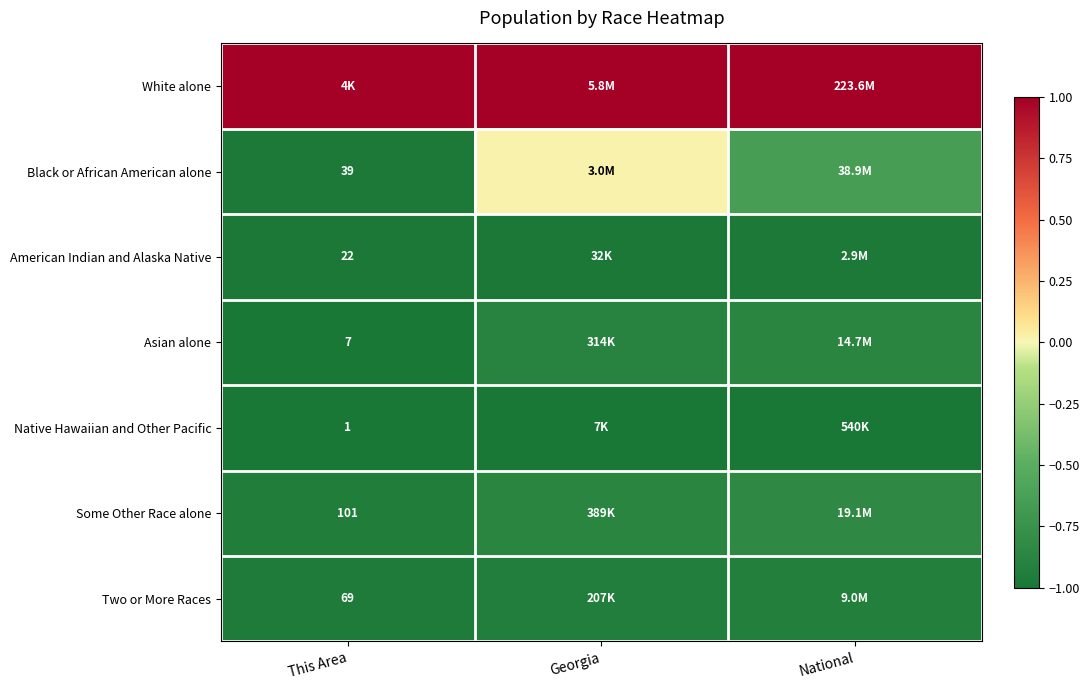

At Georgia, list the series in order from smallest to largest.

Native Hawaiian and Other Pacific, American Indian and Alaska Native, Two or More Races, Asian alone, Some Other Race alone, Black or African American alone, White alone